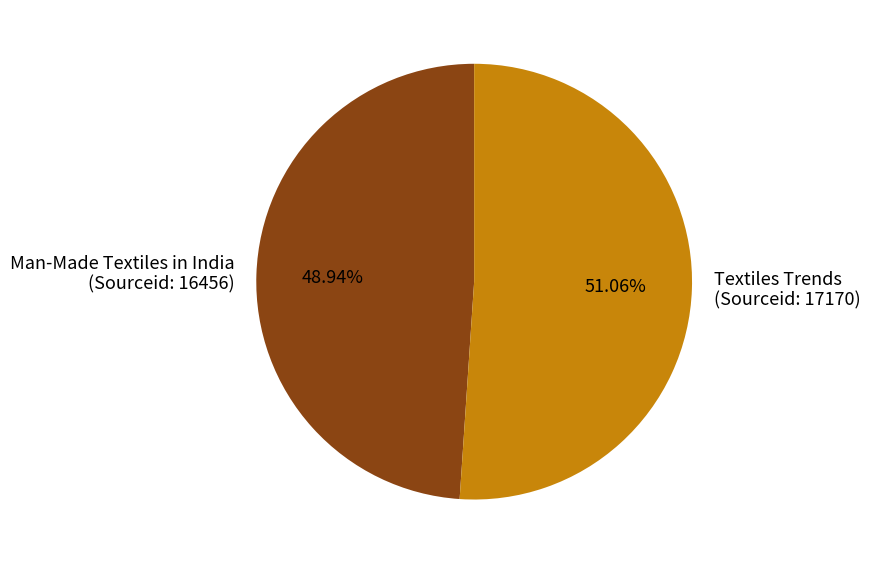

Which slice represents more than half of the pie?

Textiles Trends (Sourceid: 17170)